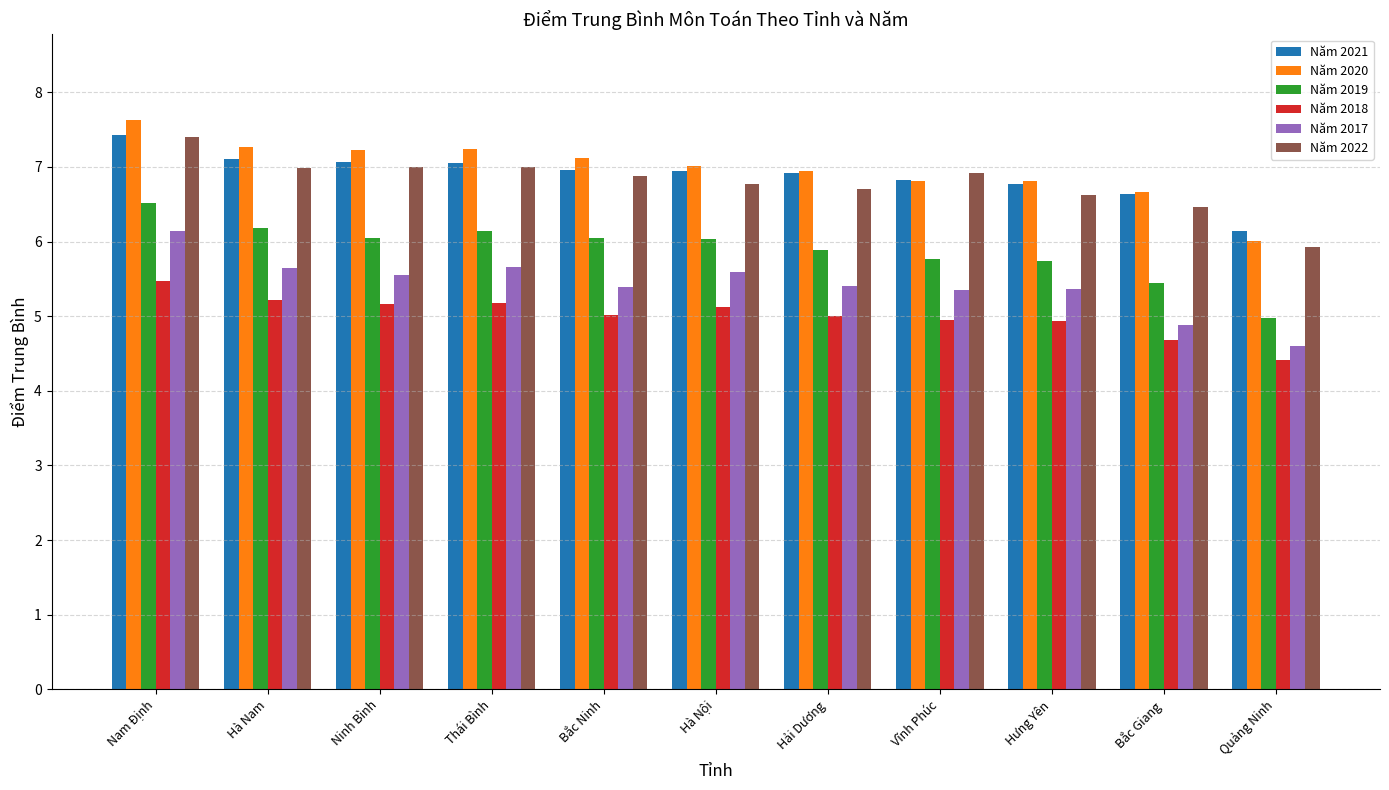

Which series has the largest range (max minus min)?

Năm 2020